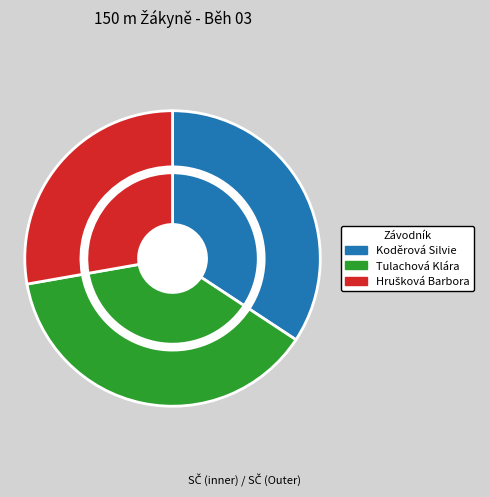

What is the smallest slice in the pie chart?

Hrušková Barbora